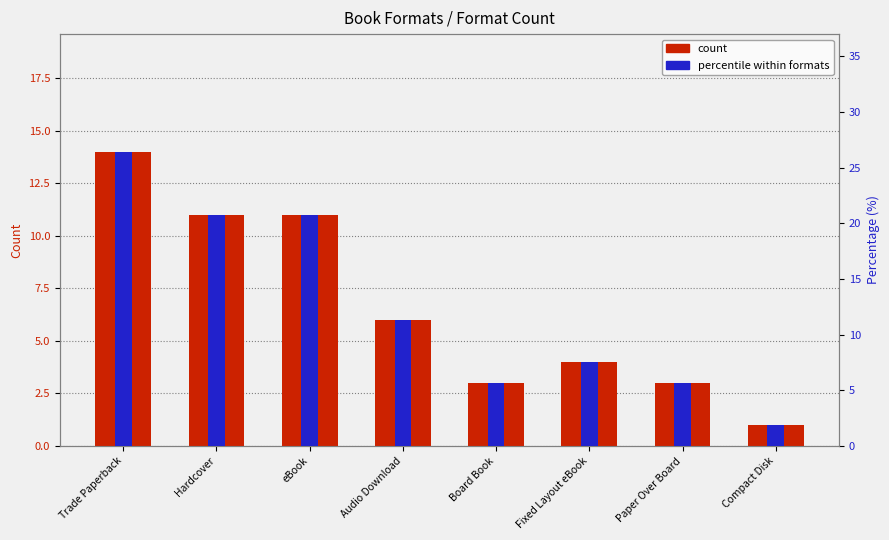

Count the number of categories in the chart.

8